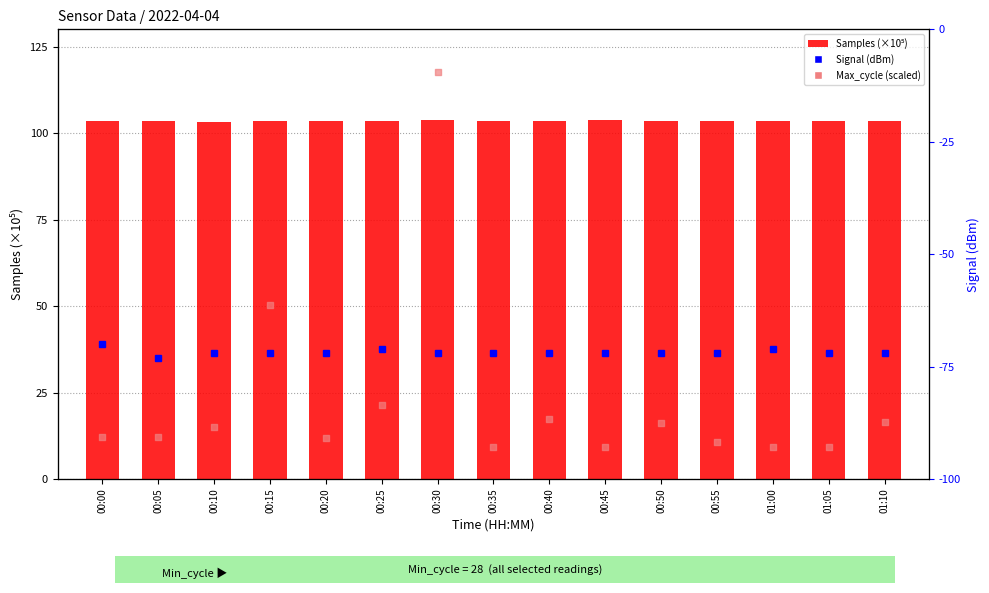

At how many categories does at least one series exceed 86?

15